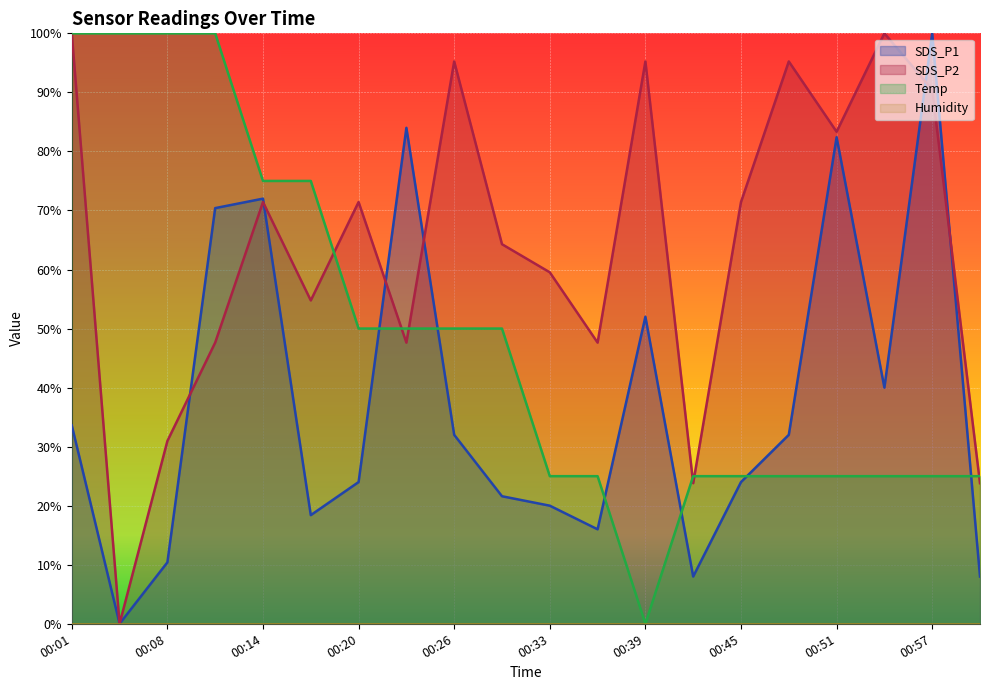

Reading left to right, transcribe all the data shown in this chart.

SDS_P1: 00:01=33.6	00:04=0.0	00:08=10.4	00:11=70.4	00:14=72.0	00:17=18.4	00:20=24.0	00:23=84.0	00:26=32.0	00:29=21.6	00:33=20.0	00:36=16.0	00:39=52.0	00:42=8.0	00:45=24.0	00:48=32.0	00:51=82.4	00:54=40.0	00:57=100.0	01:01=8.0
SDS_P2: 00:01=100.0	00:04=0.0	00:08=31.0	00:11=47.6	00:14=71.4	00:17=54.8	00:20=71.4	00:23=47.6	00:26=95.2	00:29=64.3	00:33=59.5	00:36=47.6	00:39=95.2	00:42=23.8	00:45=71.4	00:48=95.2	00:51=83.3	00:54=100.0	00:57=90.5	01:01=23.8
Temp: 00:01=100.0	00:04=100.0	00:08=100.0	00:11=100.0	00:14=75.0	00:17=75.0	00:20=50.0	00:23=50.0	00:26=50.0	00:29=50.0	00:33=25.0	00:36=25.0	00:39=0.0	00:42=25.0	00:45=25.0	00:48=25.0	00:51=25.0	00:54=25.0	00:57=25.0	01:01=25.0